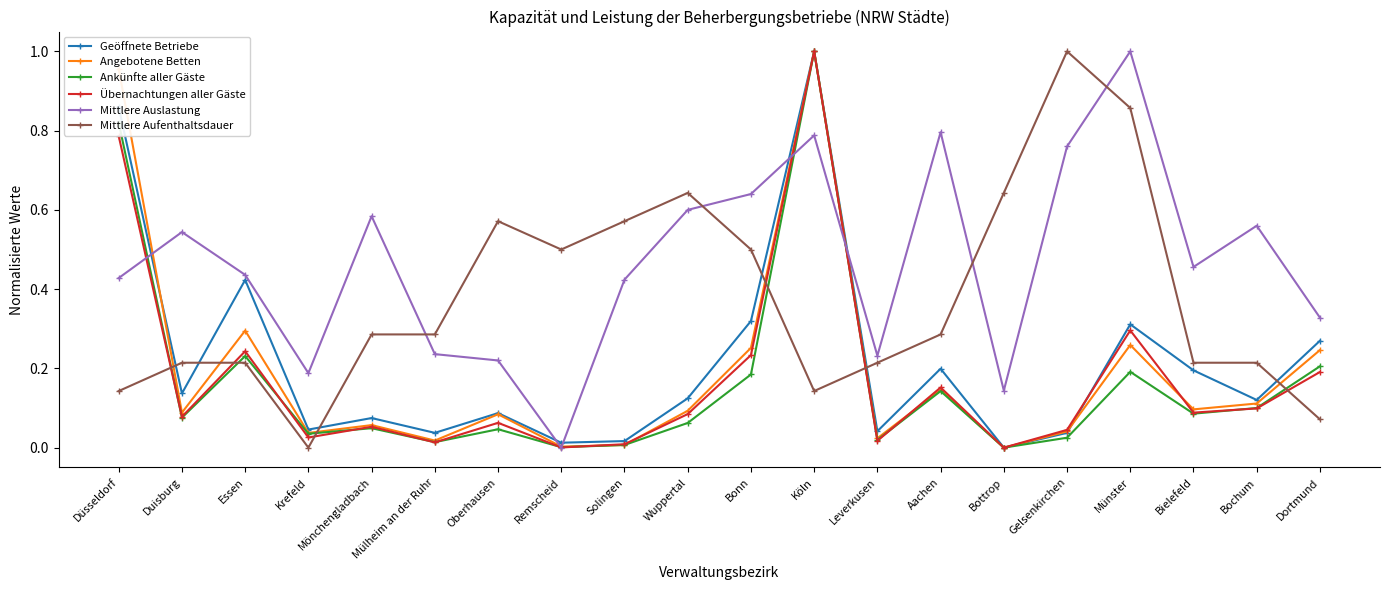

Between Oberhausen and Bonn, which series saw the biggest shift?

Mittlere Auslastung